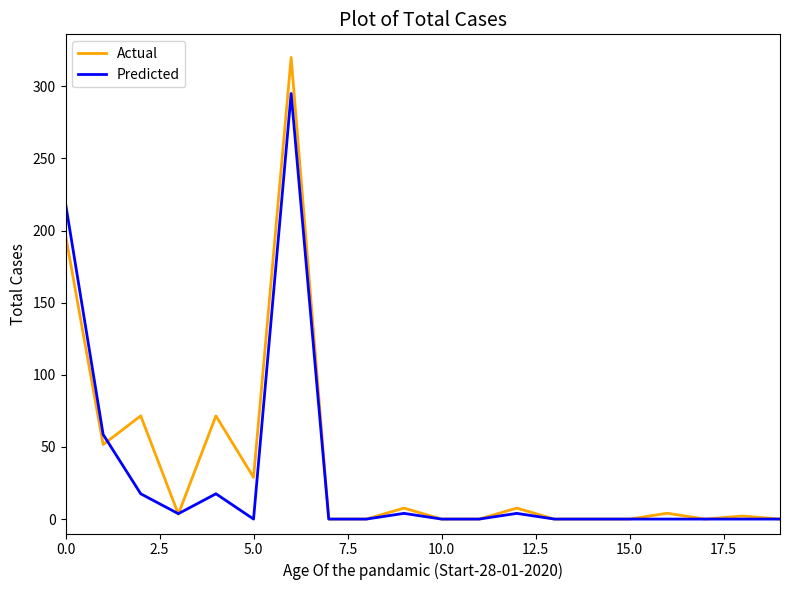

Rank the series by their maximum value, from lowest to highest.

Predicted, Actual